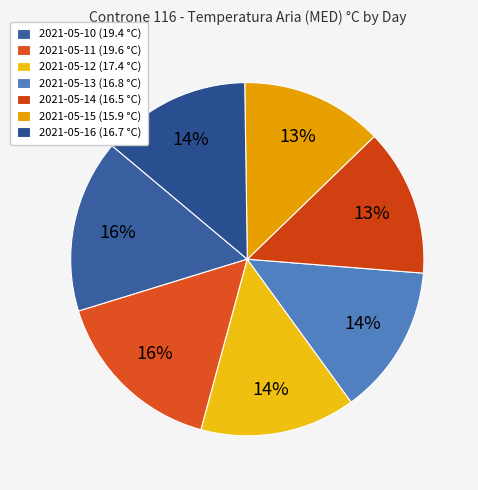

To the nearest percent, what is the average slice percentage?

14%